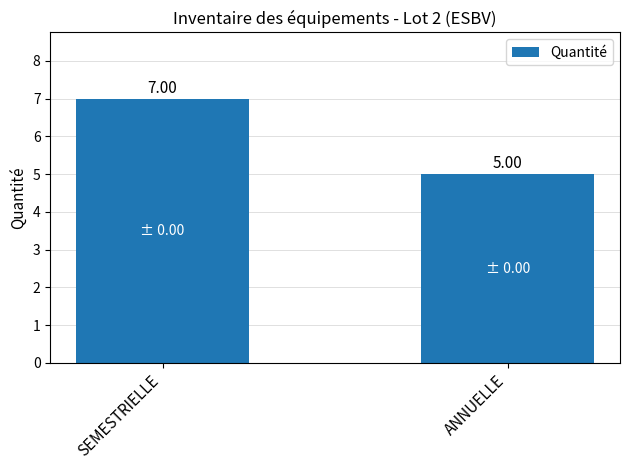

What is the average value?

6